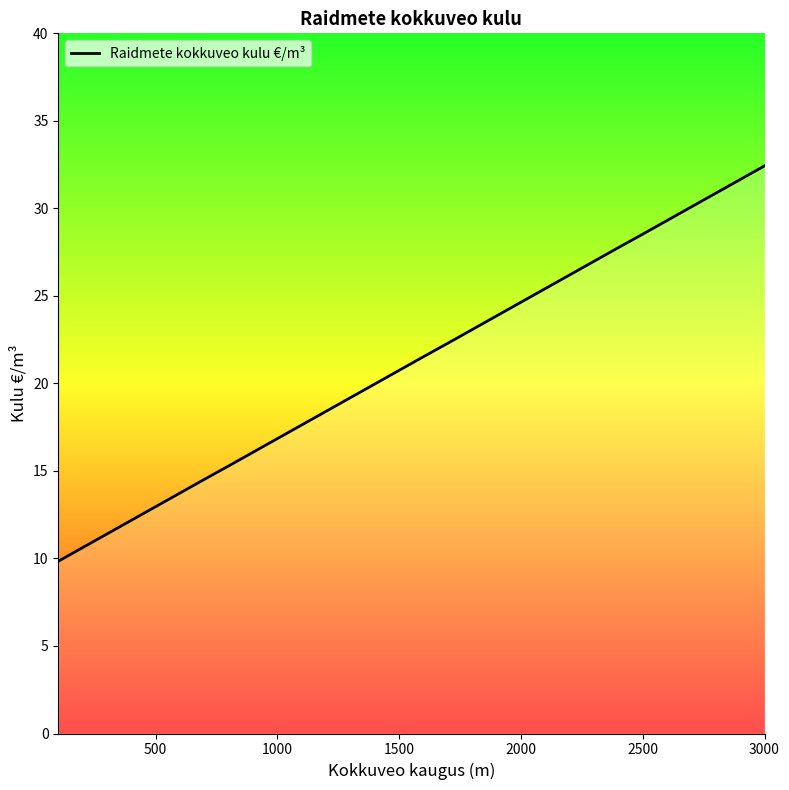

What is the maximum value shown in the chart?

32.4